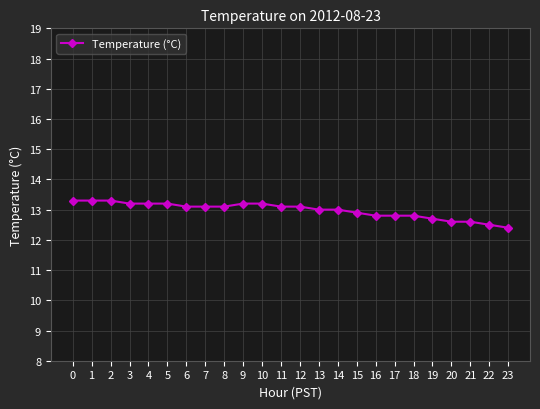

Between 12 and 13, which is larger?

12